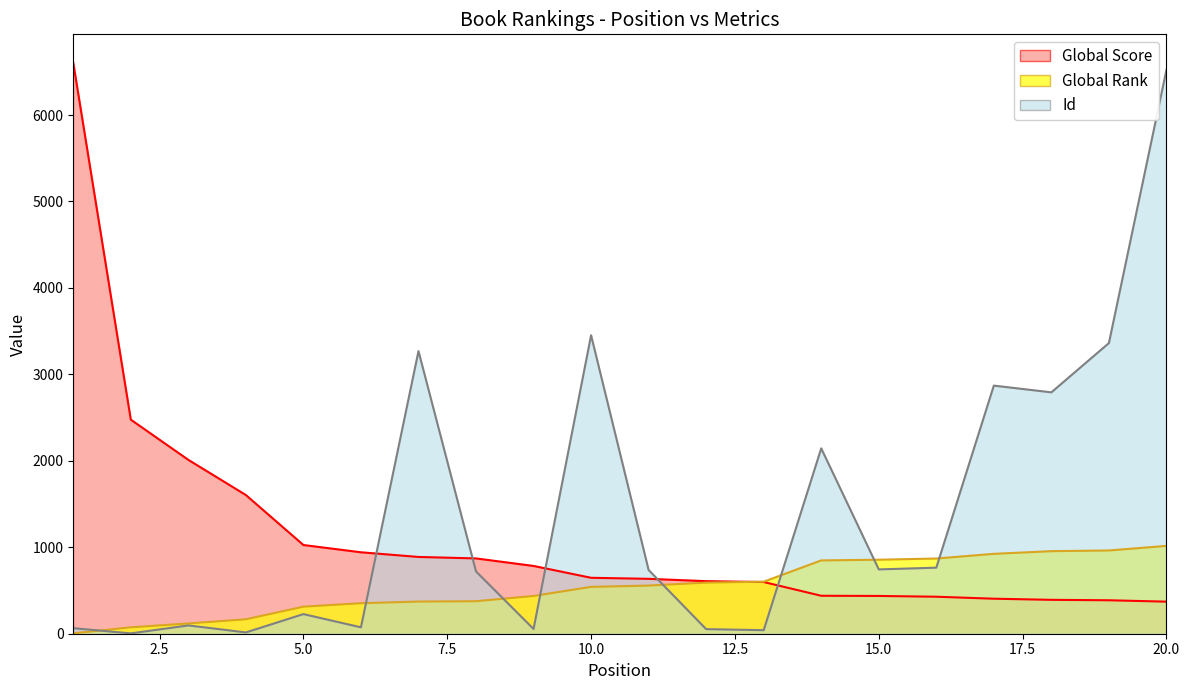

How many intersections are there between Id and Global Score?

5